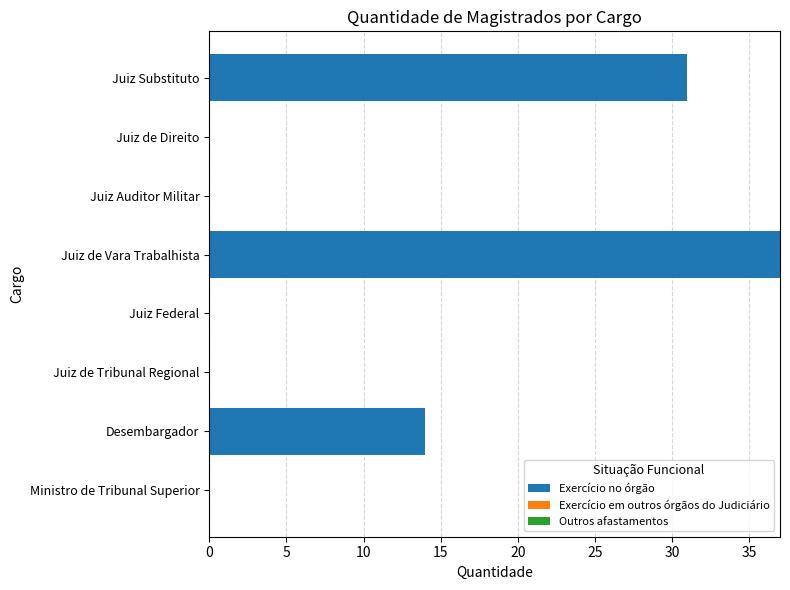

Approximately how many times larger is the value at Juiz Substituto compared to Juiz de Vara Trabalhista?

0.8